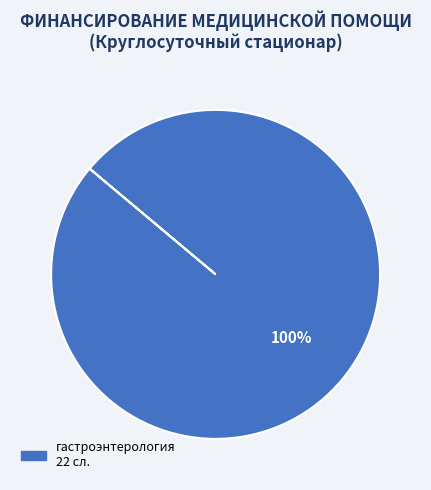

Is there any slice that represents more than half of the pie?

Yes